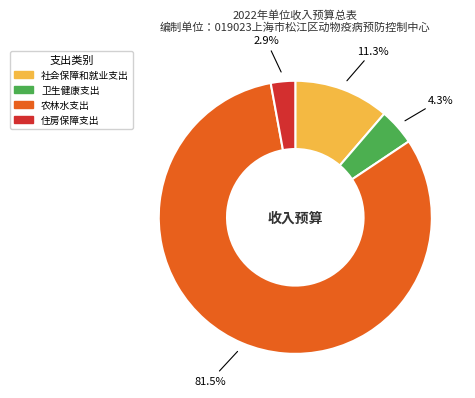

To the nearest percent, what portion does 卫生健康支出 represent?

4%